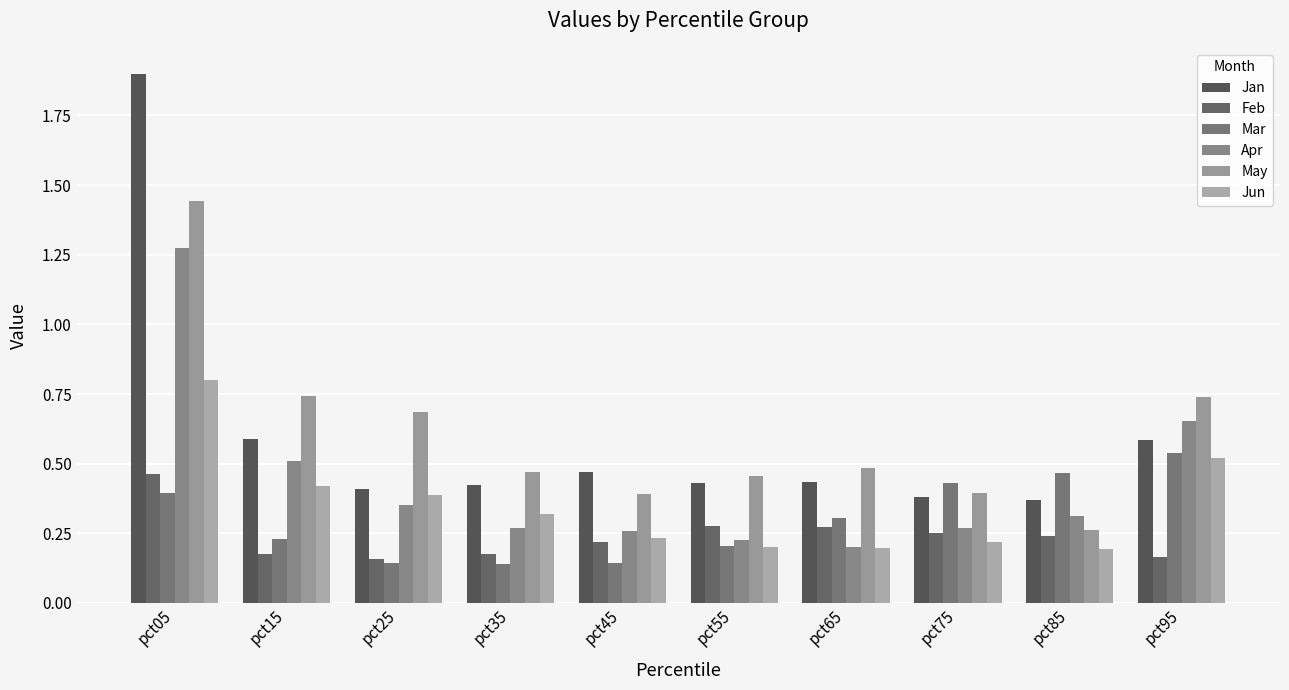

The value of May at pct65 is 0.5. True or false?

True